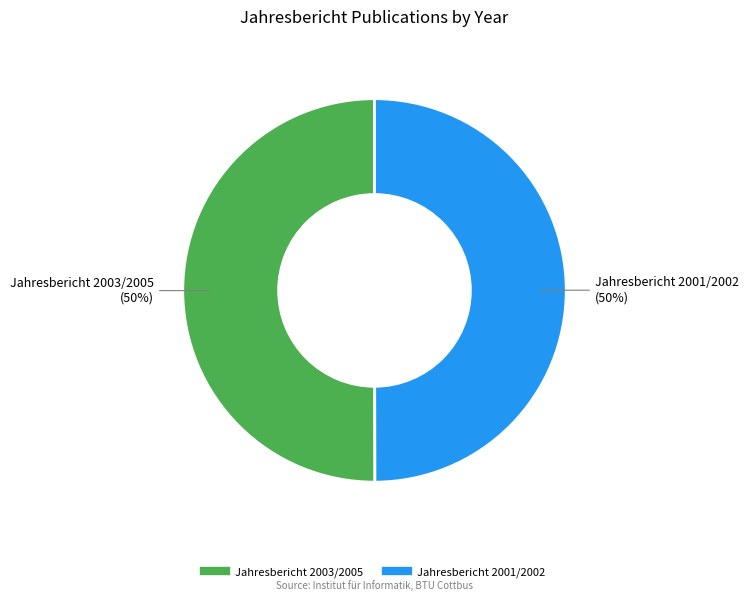

To the nearest percent, what is the combined percentage of Jahresbericht 2001/2002 and Jahresbericht 2003/2005?

100%